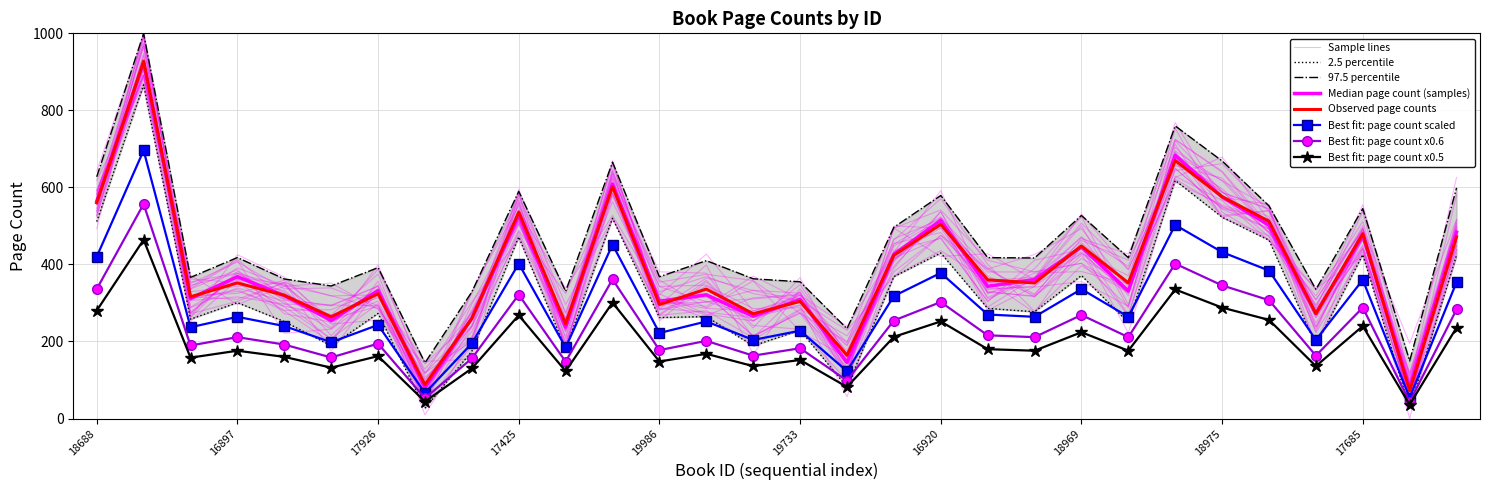

At which category does the chart reach its minimum across all series?

19221